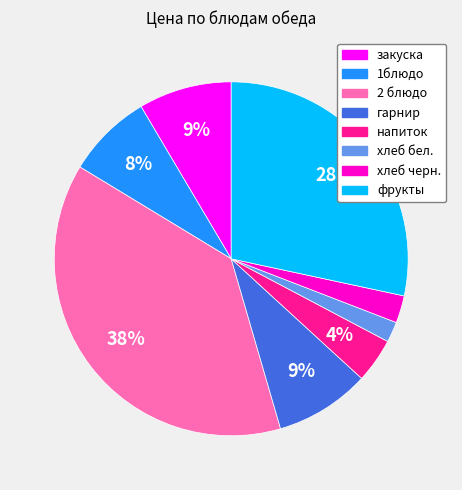

To the nearest percent, what percentage of the pie is закуска?

9%